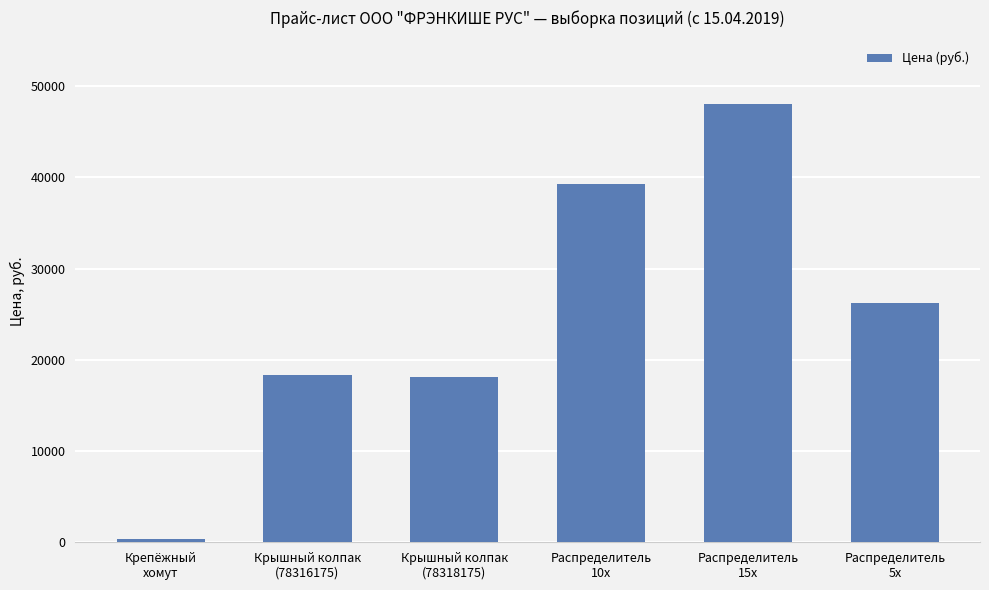

Approximately how many times larger is the value at Крышный колпак
(78316175) compared to Крышный колпак
(78318175)?

1.0